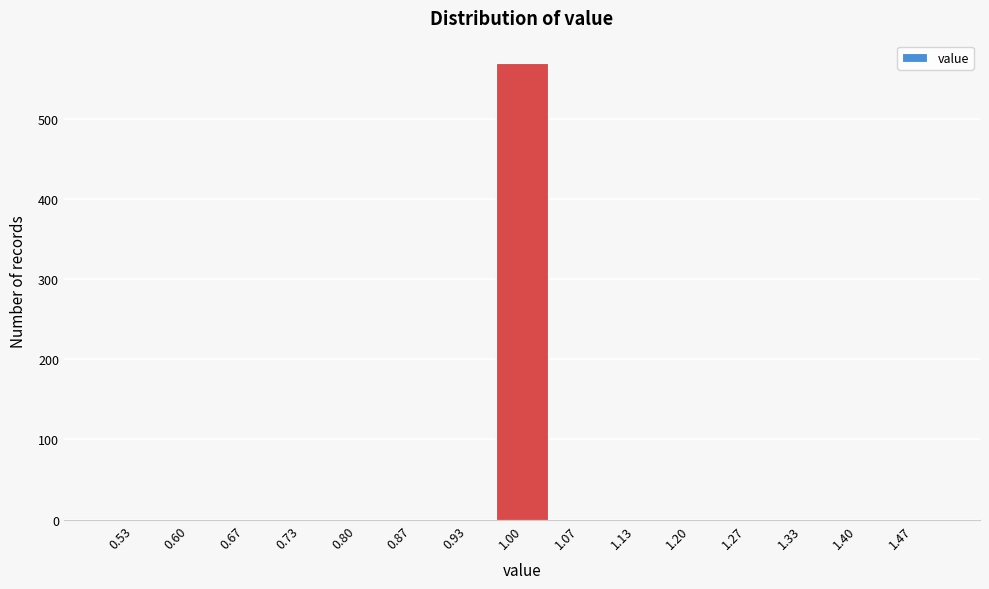

Reading left to right, list every bar in this chart as the range it spans on the x-axis followed by its height. Neither the bar edges nor the heights are printed on the chart, so give them approximately, as read against the axes.

0.50 to 0.57: 0
0.57 to 0.63: 0
0.63 to 0.70: 0
0.70 to 0.77: 0
0.77 to 0.83: 0
0.83 to 0.90: 0
0.90 to 0.97: 0
0.97 to 1.03: 570
1.03 to 1.10: 0
1.10 to 1.17: 0
1.17 to 1.23: 0
1.23 to 1.30: 0
1.30 to 1.37: 0
1.37 to 1.43: 0
1.43 to 1.50: 0